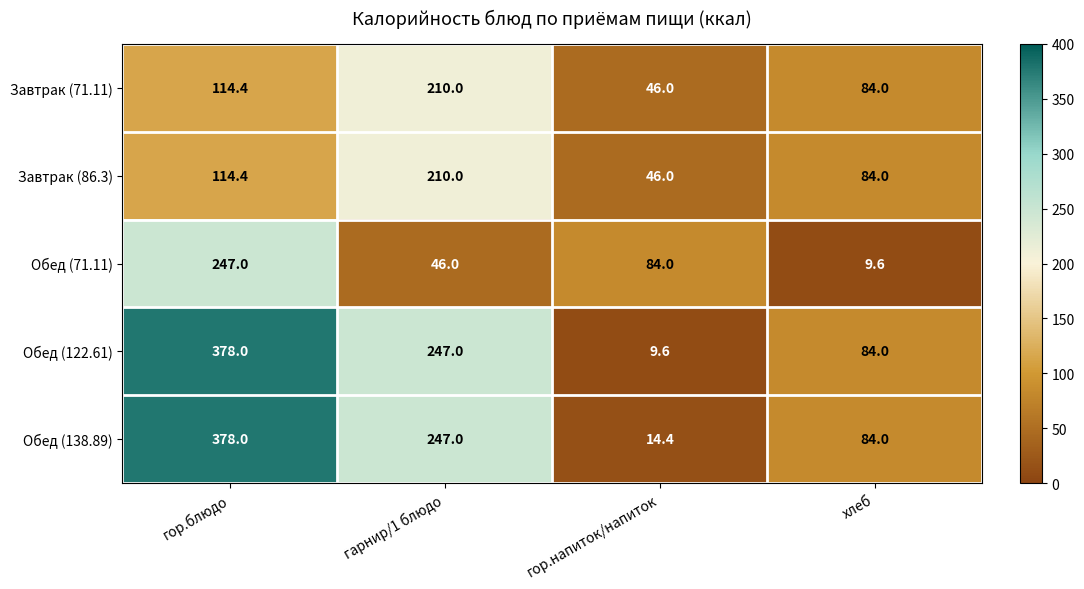

Which series has the largest total across all categories?

Обед (138.89)